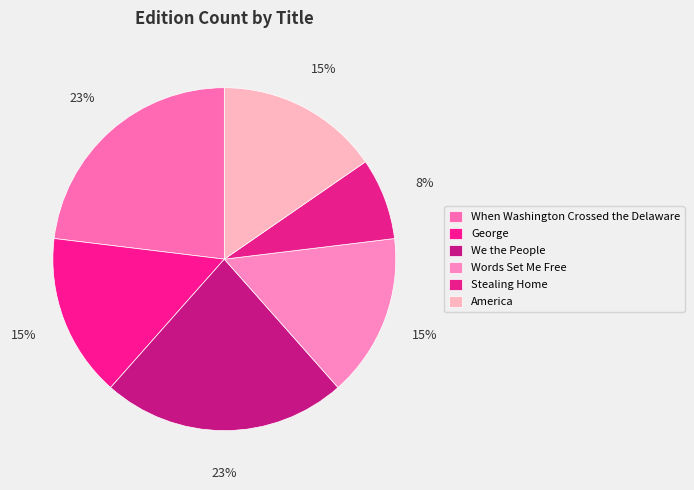

Does any single category account for the majority?

No